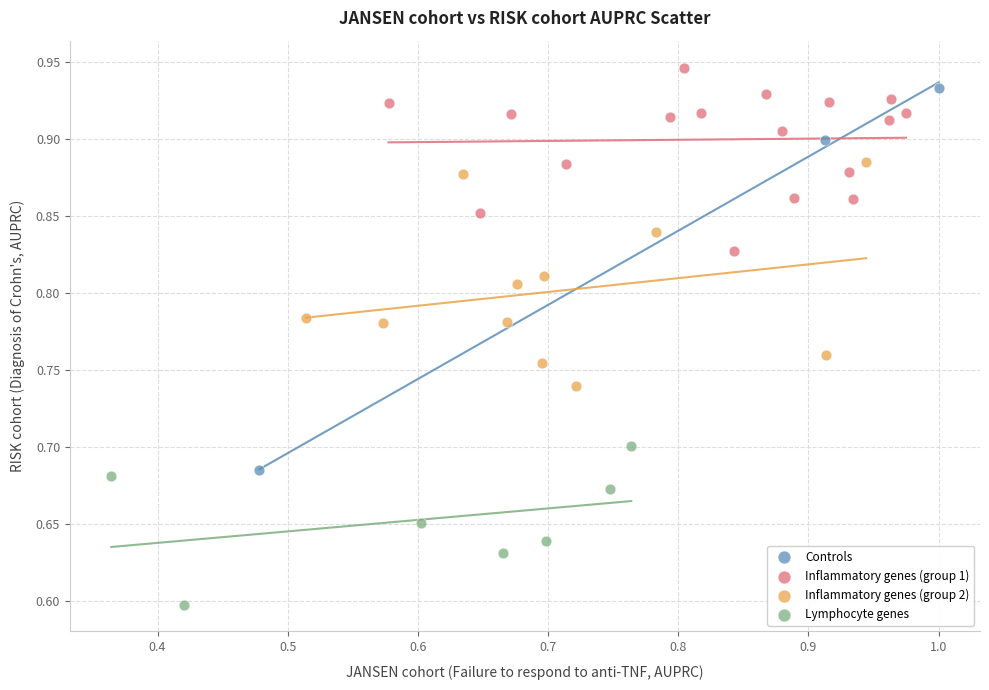

Which series has the widest spread of Y values?

Controls